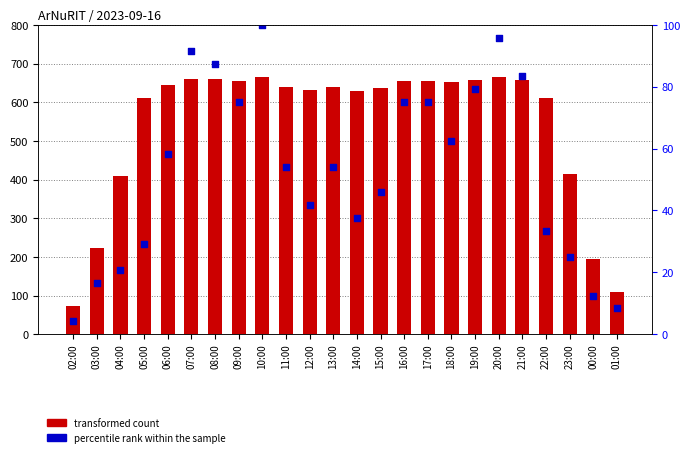

At how many categories does at least one series exceed 460?

18